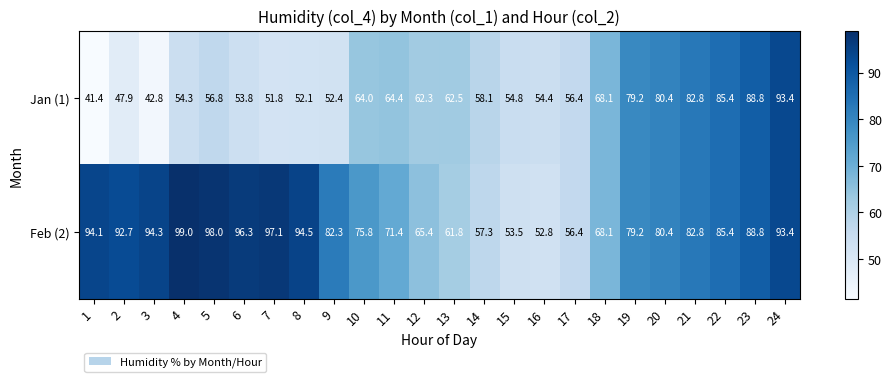

What is the sum of the Jan (1) values at 4 and 5?

111.1